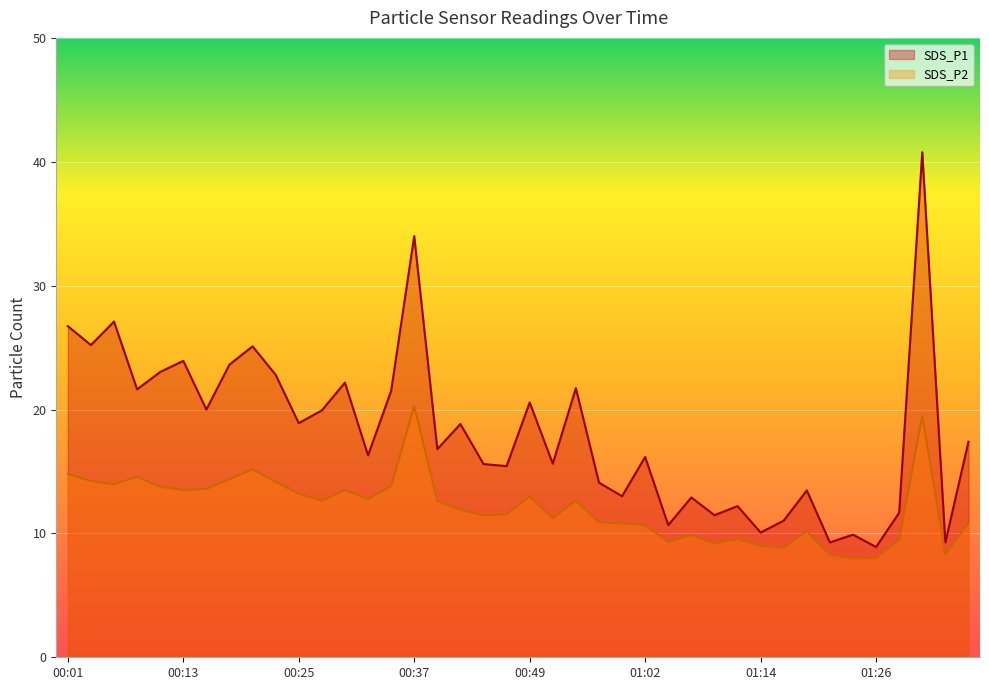

True or false: SDS_P1 has a value of 13.5 at 01:19.

True